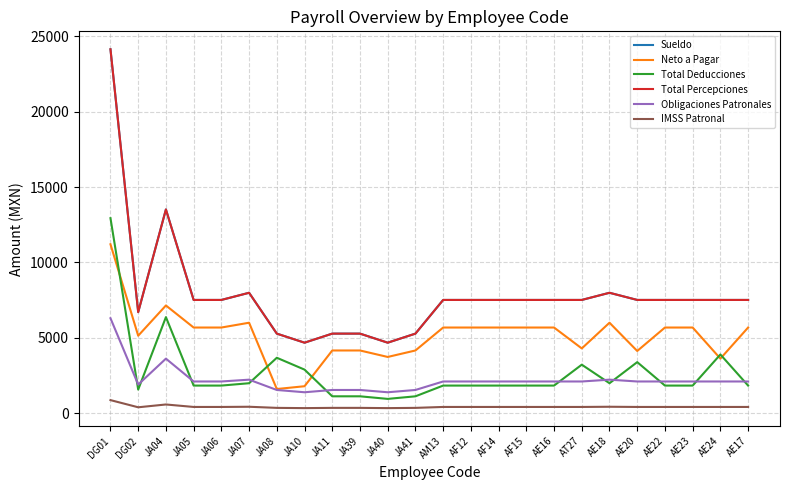

Where does the Sueldo series first go above 7513?

DG01